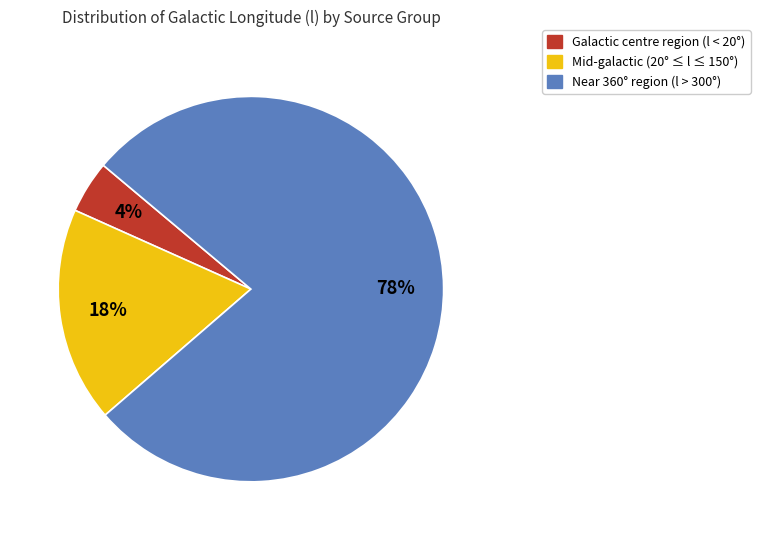

Between Mid-galactic (20° ≤ l ≤ 150°) and Galactic centre region (l < 20°), which is larger?

Mid-galactic (20° ≤ l ≤ 150°)